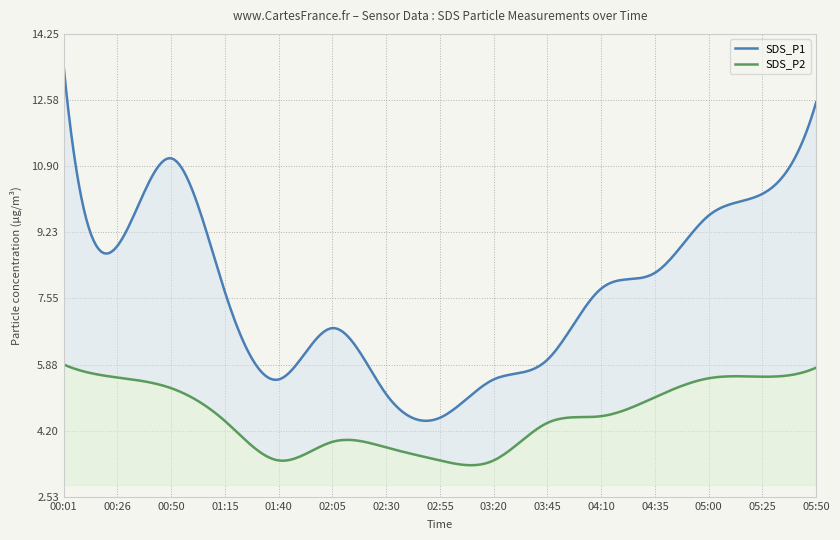

Rank the categories by SDS_P2 value from highest to lowest.

00:01, 05:50, 05:25, 00:26, 05:00, 00:50, 04:35, 04:10, 01:15, 03:45, 02:05, 02:30, 01:40, 02:55, 03:20